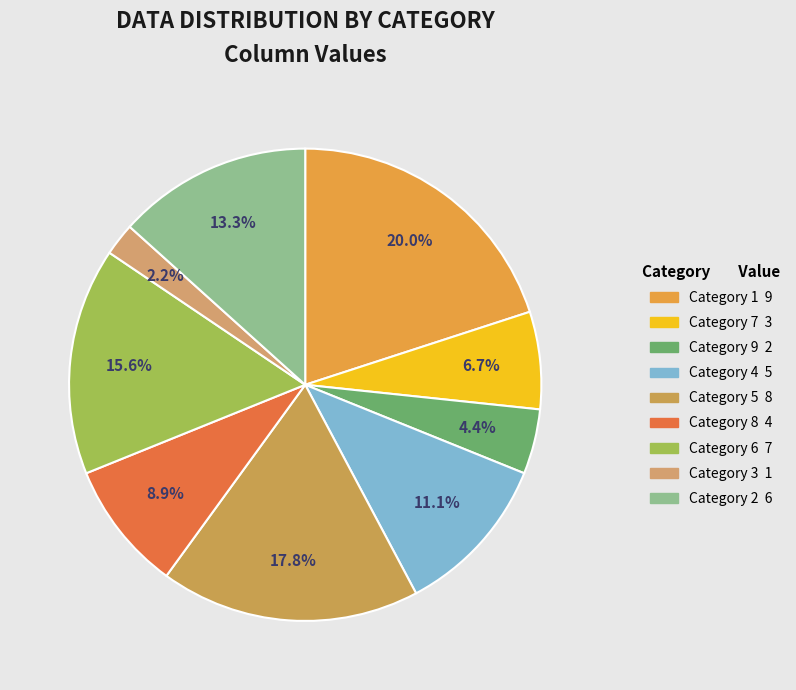

How many slices are in this pie chart?

9